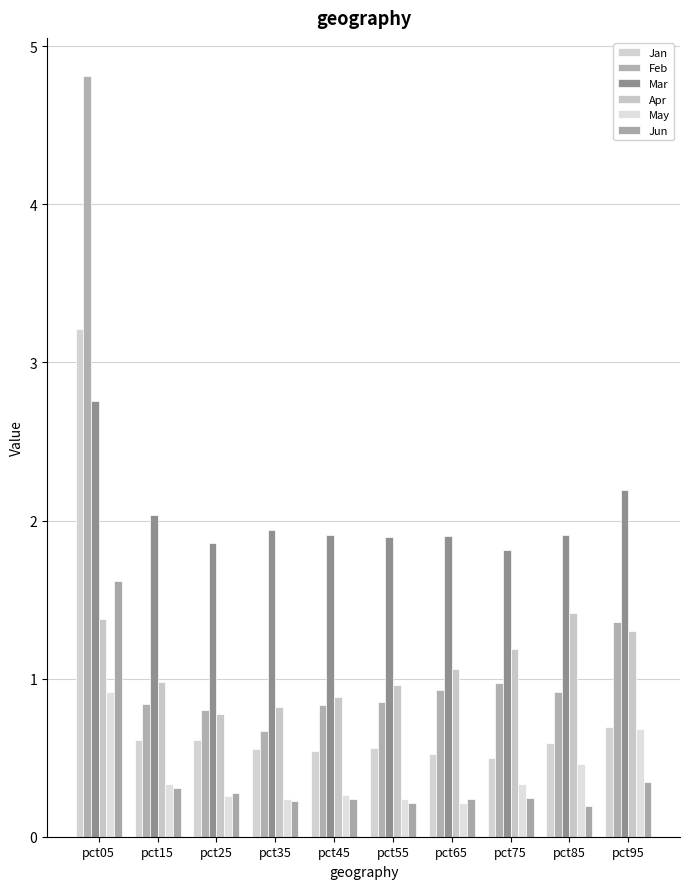

Reading left to right, extract all data points from this chart.

Jan: pct05=3.2	pct15=0.6	pct25=0.6	pct35=0.6	pct45=0.5	pct55=0.6	pct65=0.5	pct75=0.5	pct85=0.6	pct95=0.7
Feb: pct05=4.8	pct15=0.8	pct25=0.8	pct35=0.7	pct45=0.8	pct55=0.9	pct65=0.9	pct75=1.0	pct85=0.9	pct95=1.4
Mar: pct05=2.8	pct15=2.0	pct25=1.9	pct35=1.9	pct45=1.9	pct55=1.9	pct65=1.9	pct75=1.8	pct85=1.9	pct95=2.2
Apr: pct05=1.4	pct15=1.0	pct25=0.8	pct35=0.8	pct45=0.9	pct55=1.0	pct65=1.1	pct75=1.2	pct85=1.4	pct95=1.3
May: pct05=0.9	pct15=0.3	pct25=0.3	pct35=0.2	pct45=0.3	pct55=0.2	pct65=0.2	pct75=0.3	pct85=0.5	pct95=0.7
Jun: pct05=1.6	pct15=0.3	pct25=0.3	pct35=0.2	pct45=0.2	pct55=0.2	pct65=0.2	pct75=0.2	pct85=0.2	pct95=0.3